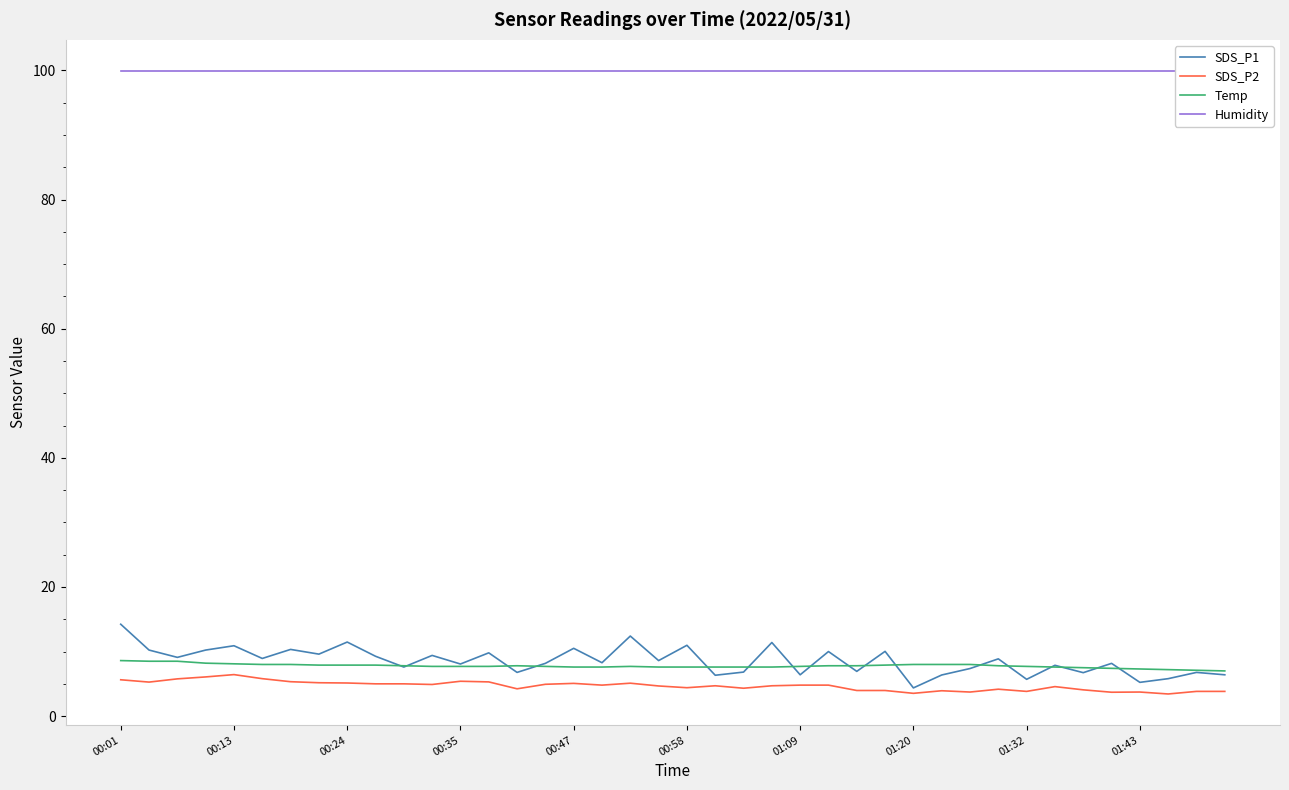

True or false: Humidity and Temp intersect in this chart.

False